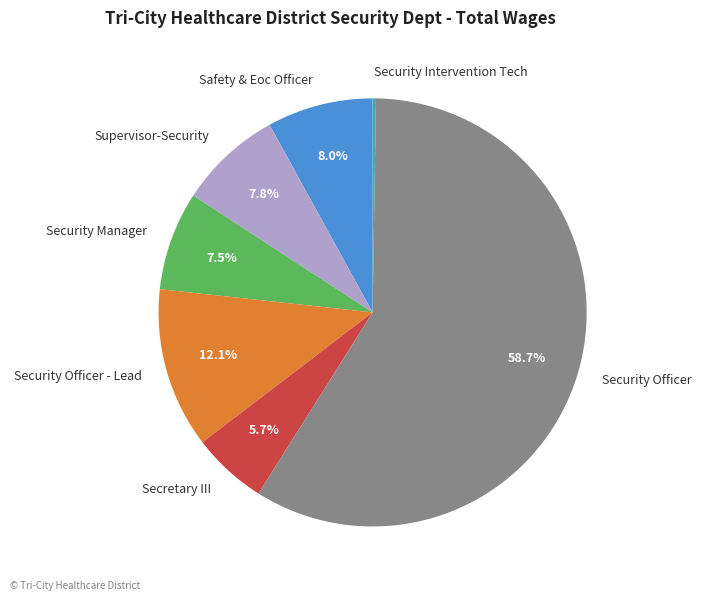

Does any single category account for the majority?

Yes